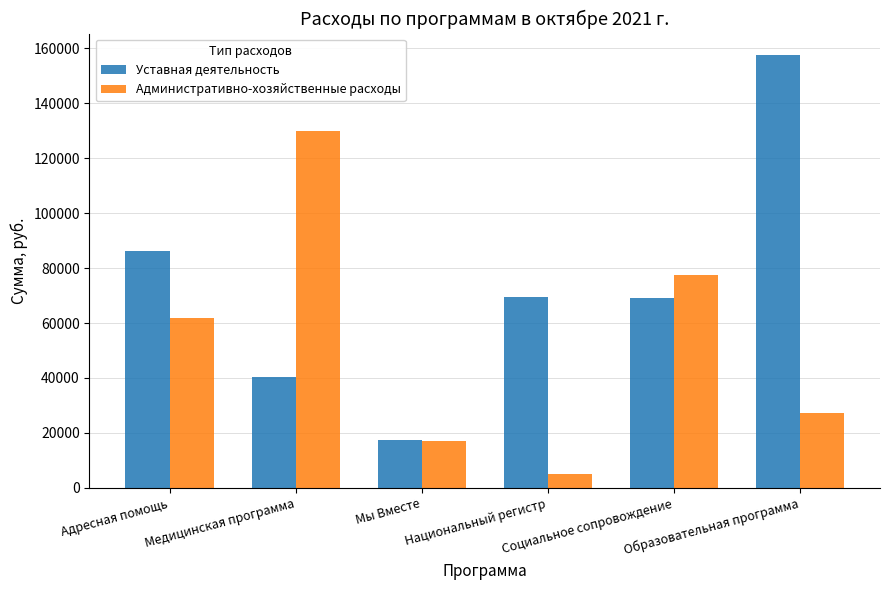

What is the sum of the Уставная деятельность values at Образовательная программа and Медицинская программа?

197725.0